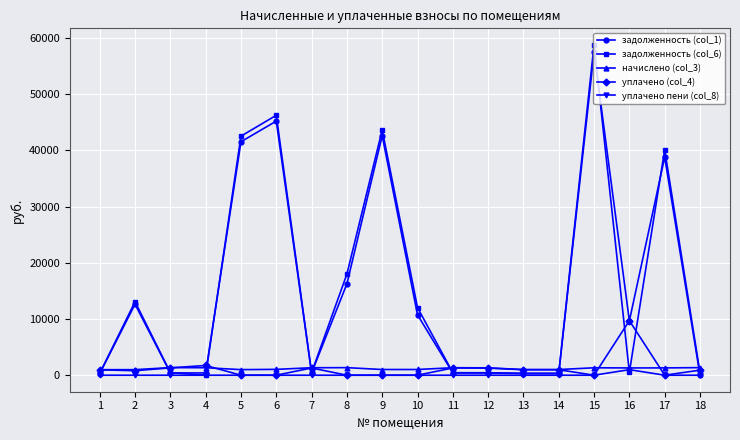

What are all the series names shown in the legend?

задолженность (col_1), задолженность (col_6), начислено (col_3), уплачено (col_4), уплачено пени (col_8)